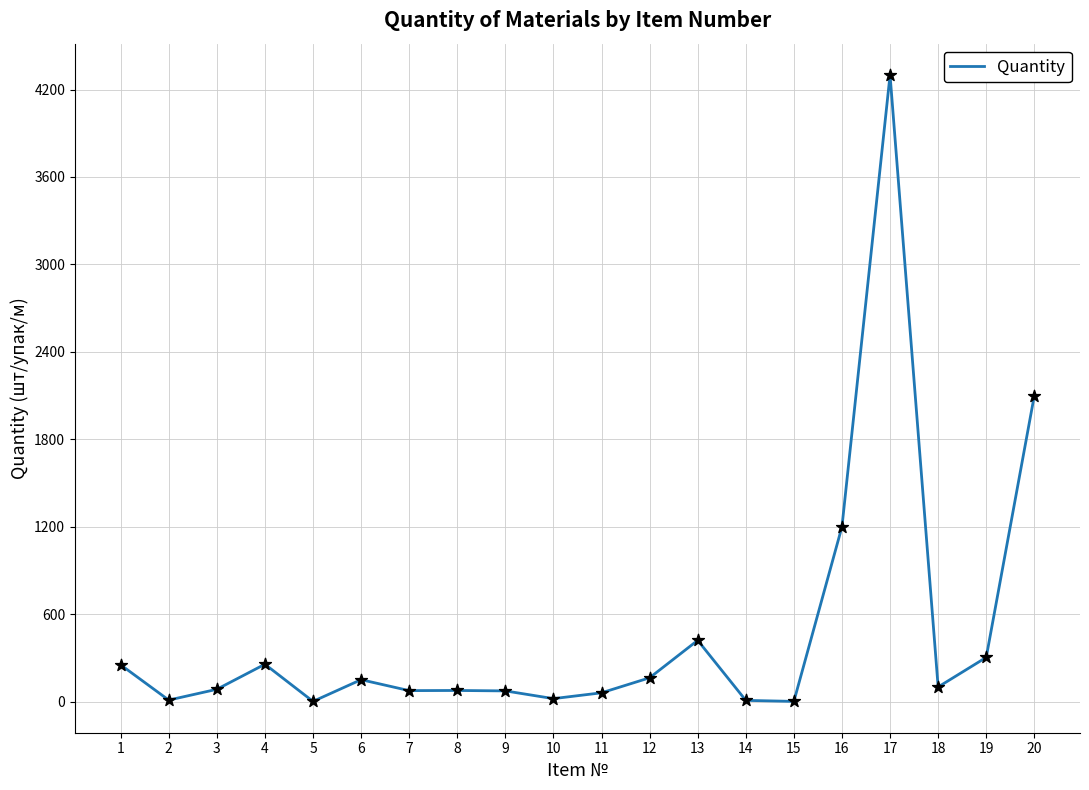

What is the ratio of the value at 19 to the value at 15?

303.0